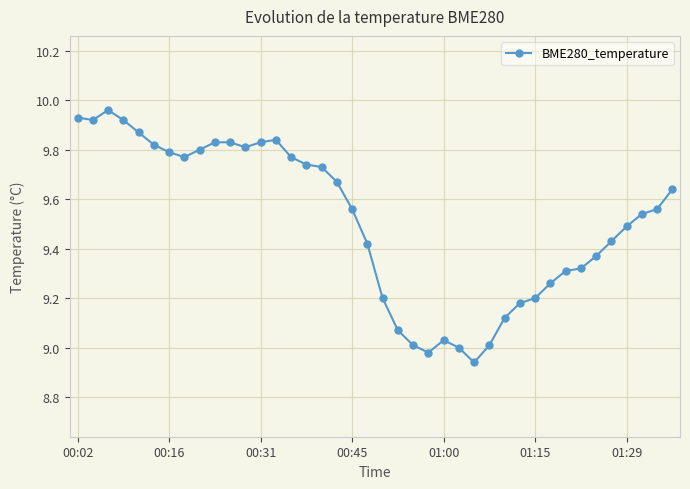

How many categories are shown in the chart?

40